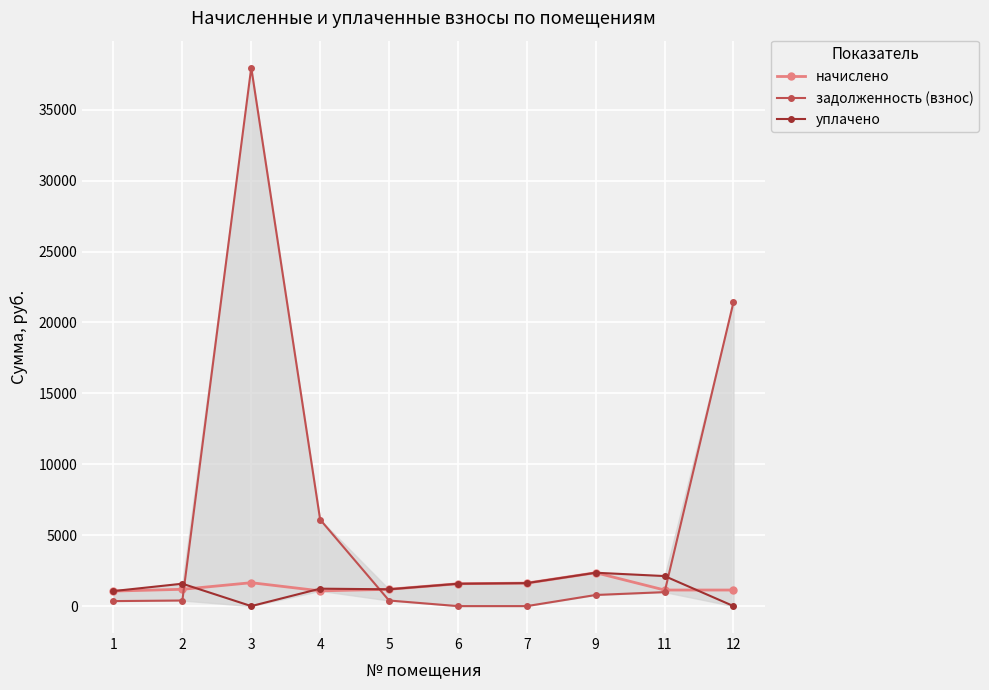

At 7, list the series in order from largest to smallest.

начислено, уплачено, задолженность (взнос)